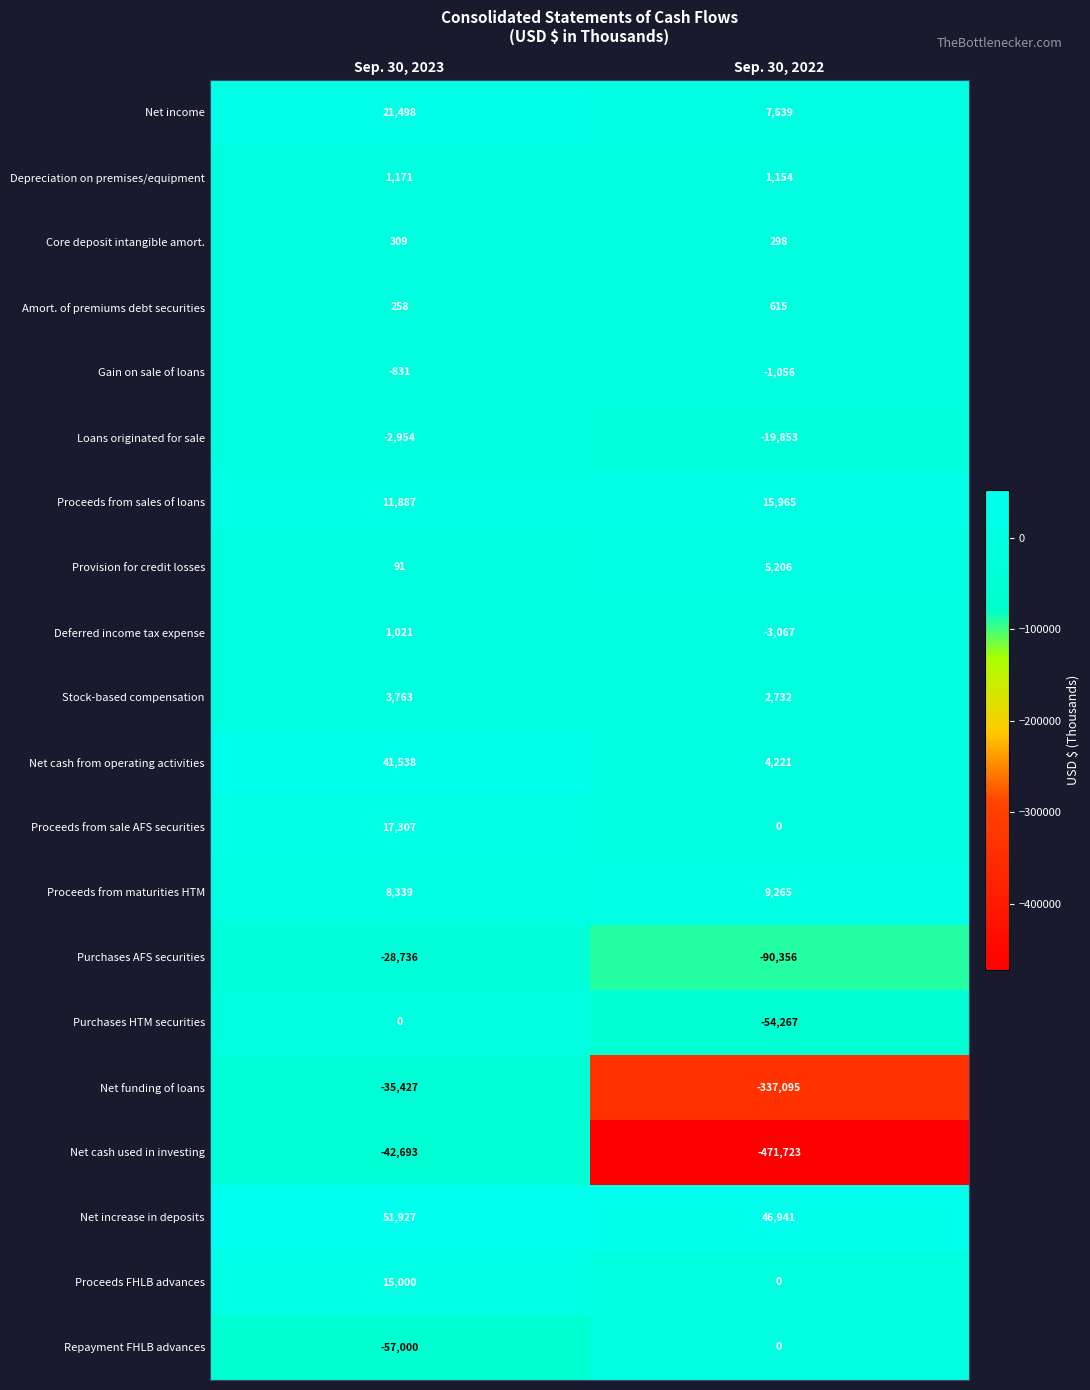

Read the Core deposit intangible amort. value at Sep. 30, 2023, to the nearest 5.

310